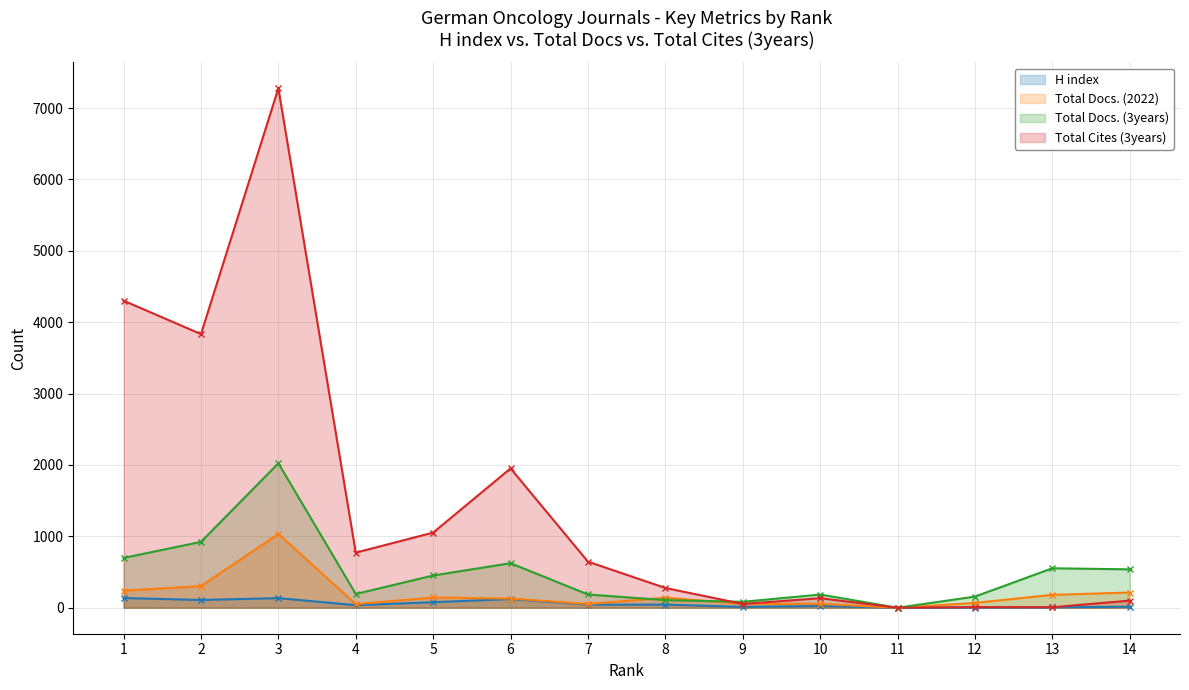

True or false: Total Docs. (3years) (line) has a value of 79 at 4.

False